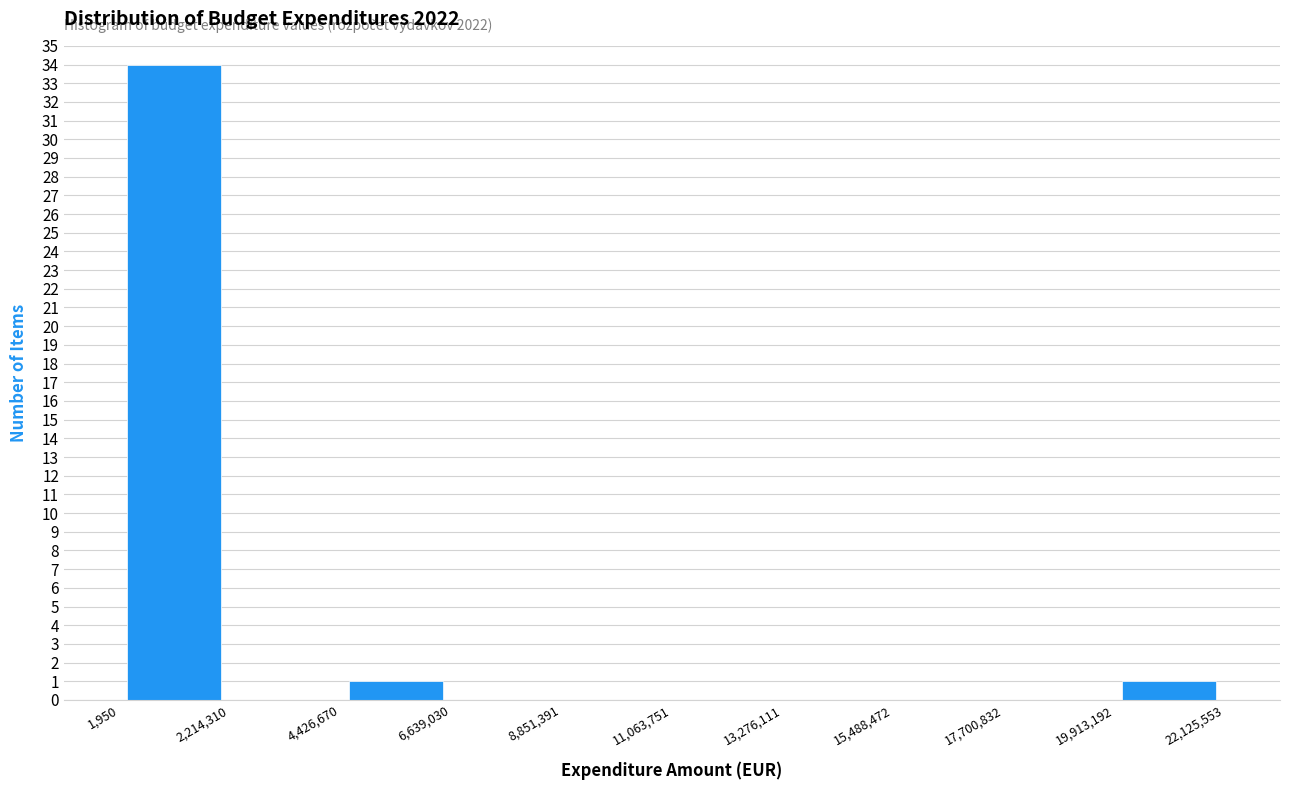

Over which range of the x-axis is the bar tallest?

1,950 to 2,214,310